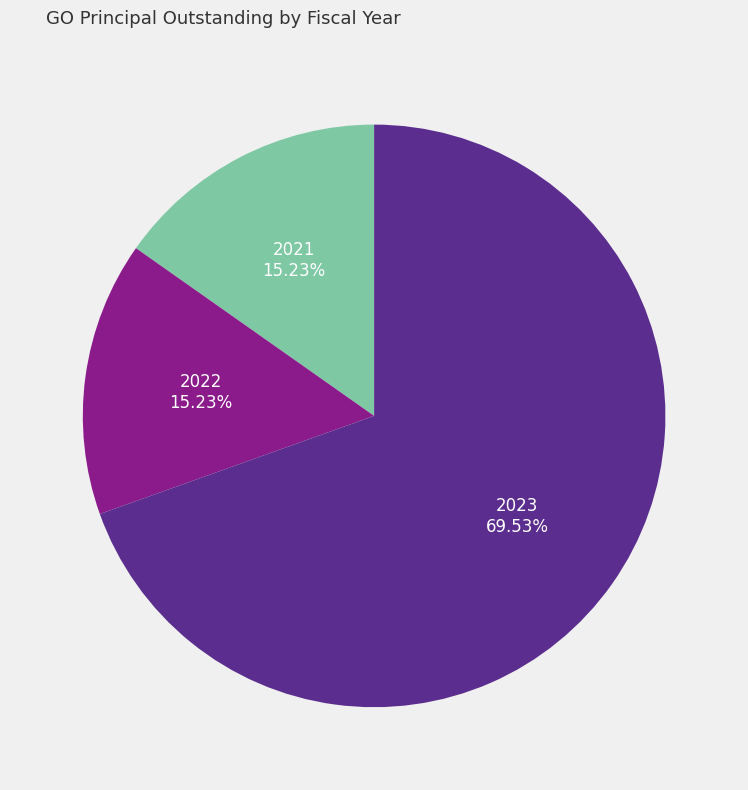

How many segments does this pie chart have?

3